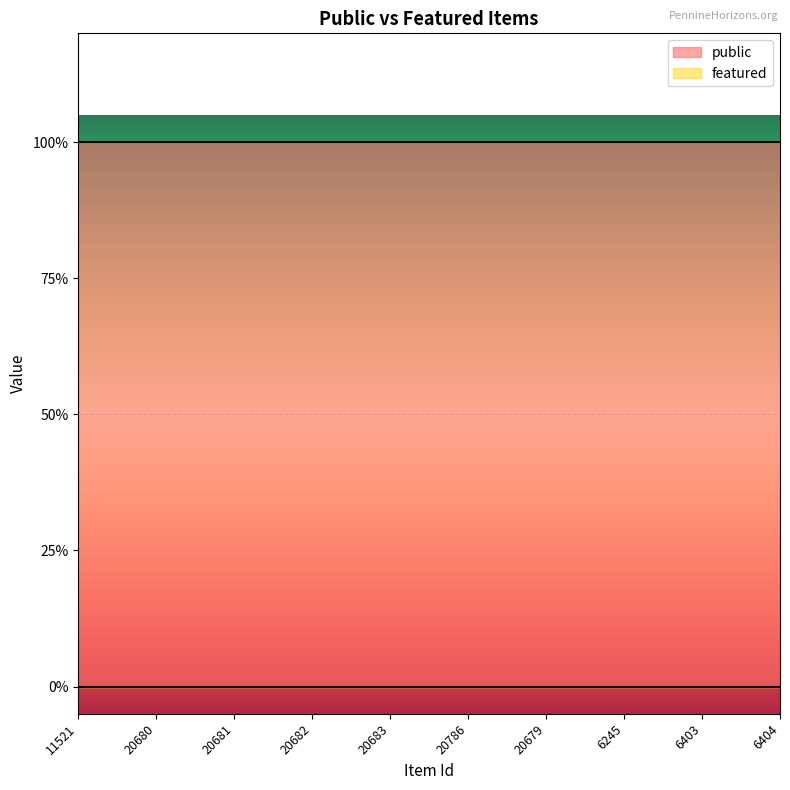

What is the average value of the public series?

1